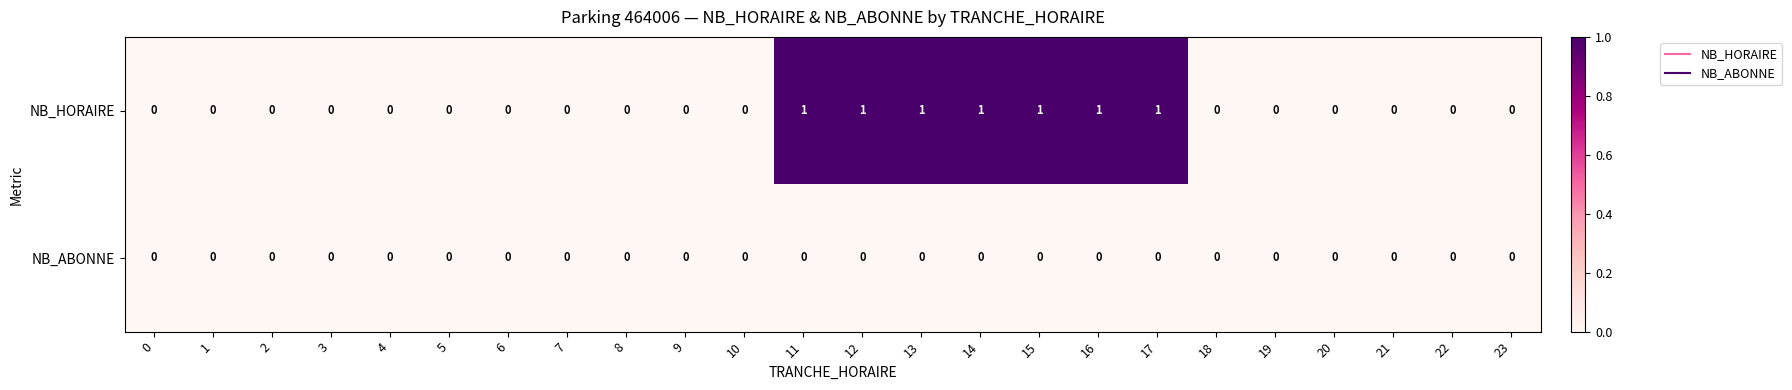

Which series has the largest total across all categories?

NB_HORAIRE